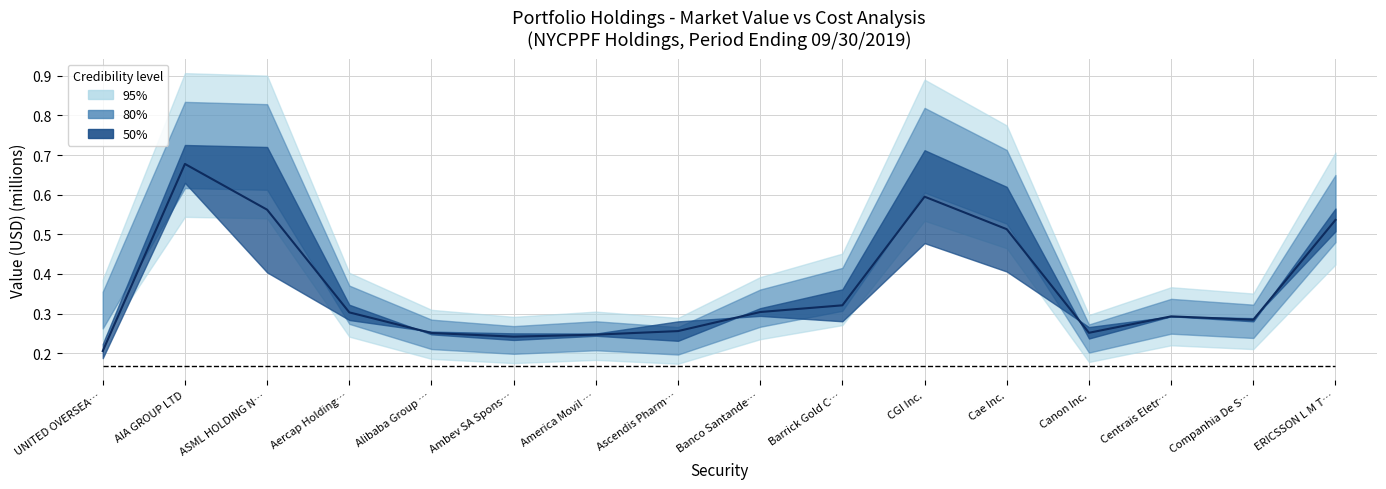

At which category is the sum across all series the highest?

AIA GROUP LTD